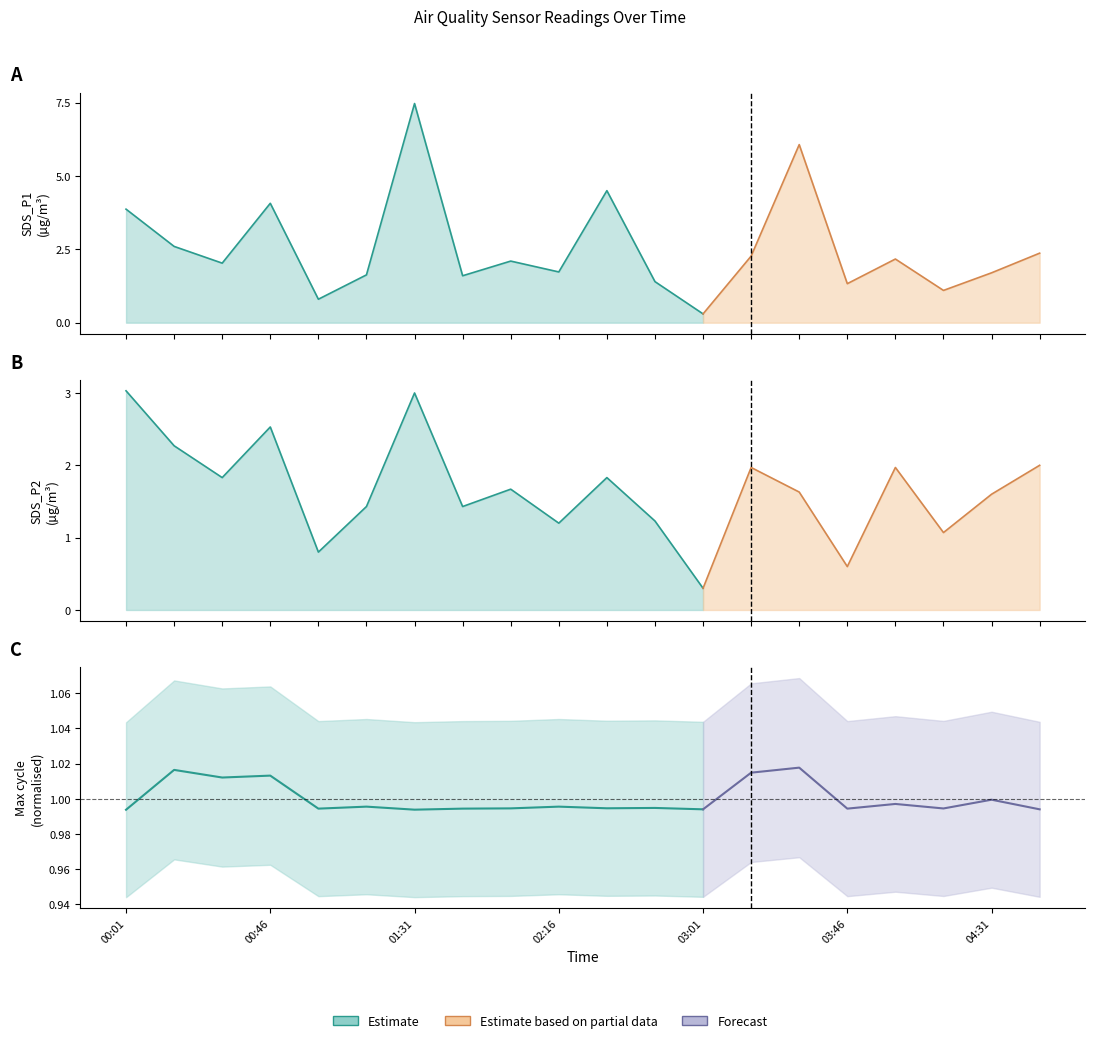

At which category is the sum across all series the highest?

01:31